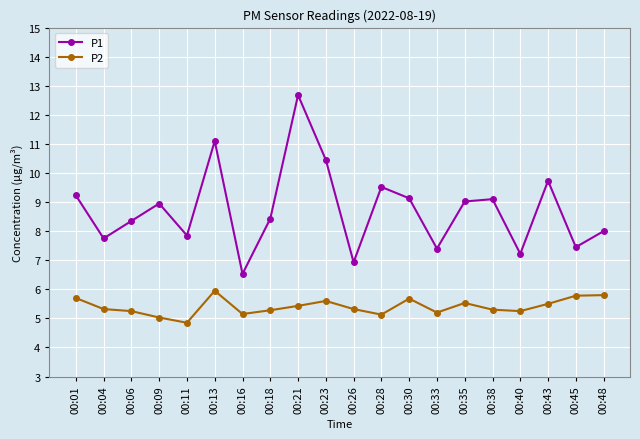

Which series changed the most between 00:28 and 00:38?

P1